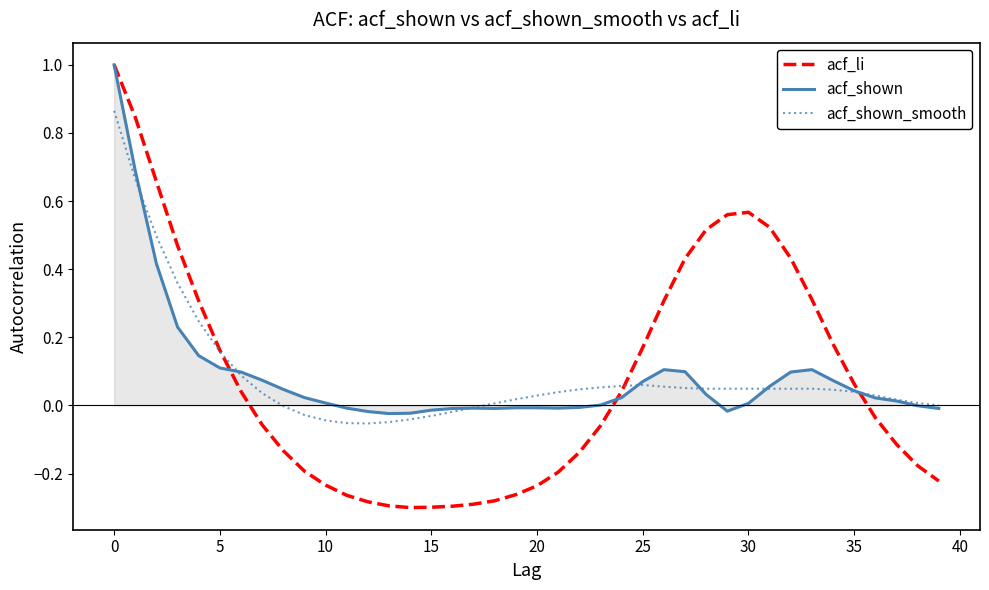

Which series has the largest range (max minus min)?

acf_li